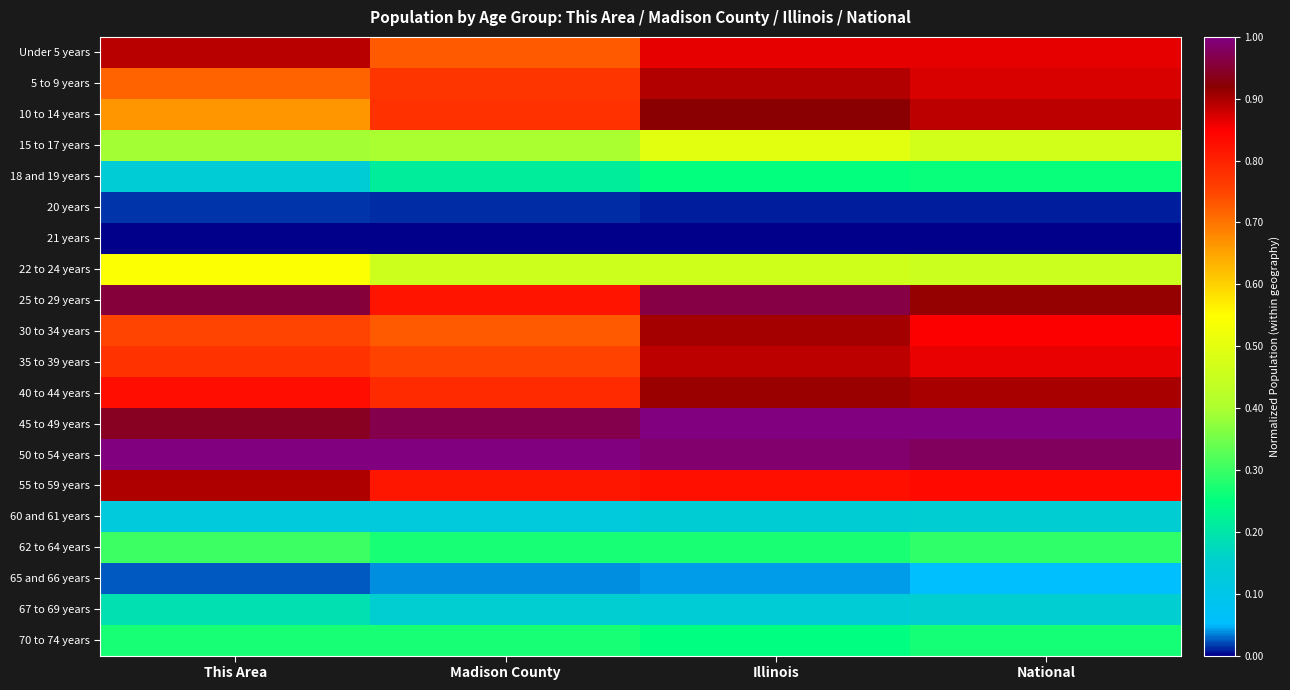

Reading left to right, transcribe all the data shown in this chart.

Under 5 years: This Area=0.9	Madison County=0.7	Illinois=0.9	National=0.9
5 to 9 years: This Area=0.7	Madison County=0.8	Illinois=0.9	National=0.9
10 to 14 years: This Area=0.7	Madison County=0.8	Illinois=0.9	National=0.9
15 to 17 years: This Area=0.4	Madison County=0.4	Illinois=0.5	National=0.5
18 and 19 years: This Area=0.1	Madison County=0.2	Illinois=0.3	National=0.3
20 years: This Area=0.0	Madison County=0.0	Illinois=0.0	National=0.0
21 years: This Area=0.0	Madison County=0.0	Illinois=0.0	National=0.0
22 to 24 years: This Area=0.5	Madison County=0.5	Illinois=0.5	National=0.5
25 to 29 years: This Area=1.0	Madison County=0.8	Illinois=1.0	National=0.9
30 to 34 years: This Area=0.8	Madison County=0.7	Illinois=0.9	National=0.9
35 to 39 years: This Area=0.8	Madison County=0.8	Illinois=0.9	National=0.9
40 to 44 years: This Area=0.8	Madison County=0.8	Illinois=0.9	National=0.9
45 to 49 years: This Area=0.9	Madison County=1.0	Illinois=1.0	National=1.0
50 to 54 years: This Area=1.0	Madison County=1.0	Illinois=1.0	National=1.0
55 to 59 years: This Area=0.9	Madison County=0.8	Illinois=0.8	National=0.8
60 and 61 years: This Area=0.1	Madison County=0.1	Illinois=0.1	National=0.2
62 to 64 years: This Area=0.3	Madison County=0.3	Illinois=0.3	National=0.3
65 and 66 years: This Area=0.0	Madison County=0.0	Illinois=0.0	National=0.1
67 to 69 years: This Area=0.2	Madison County=0.2	Illinois=0.1	National=0.2
70 to 74 years: This Area=0.3	Madison County=0.3	Illinois=0.2	National=0.3